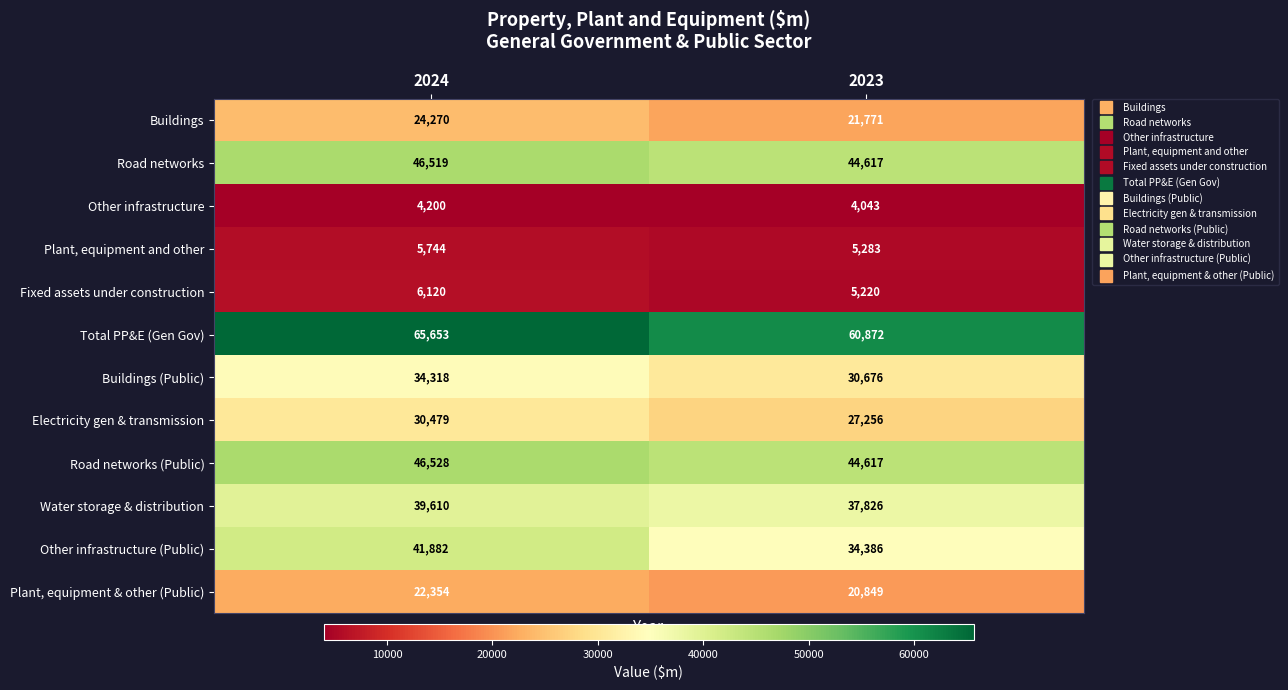

Rank the categories by Road networks (Public) value from lowest to highest.

2023, 2024